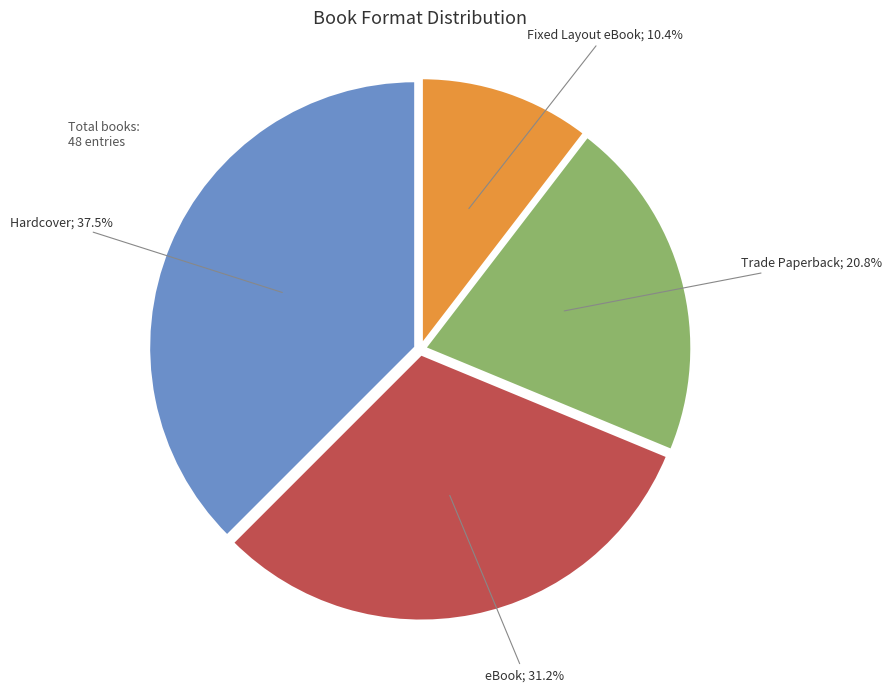

Does any single category account for the majority?

No